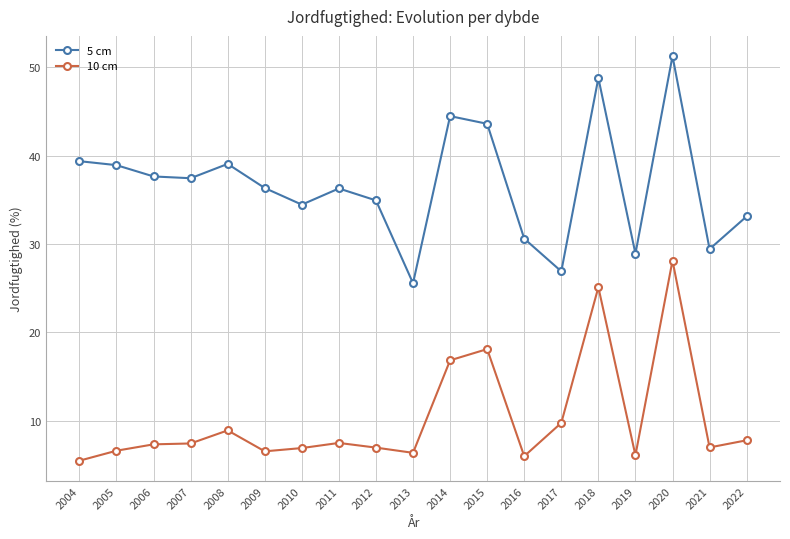

Which series has the largest total across all categories?

5 cm